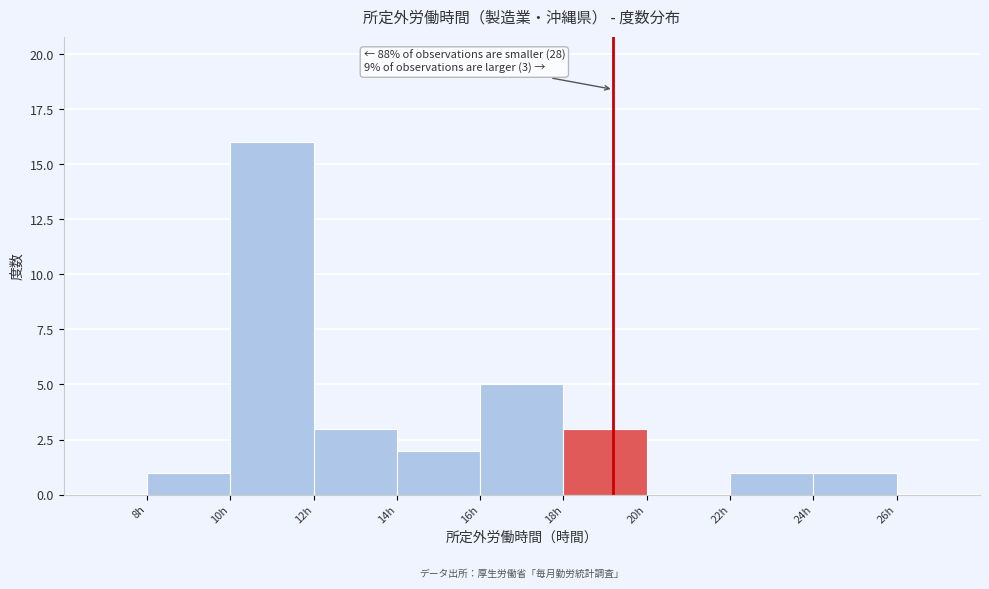

Which range on the x-axis has the tallest bar?

10 to 12